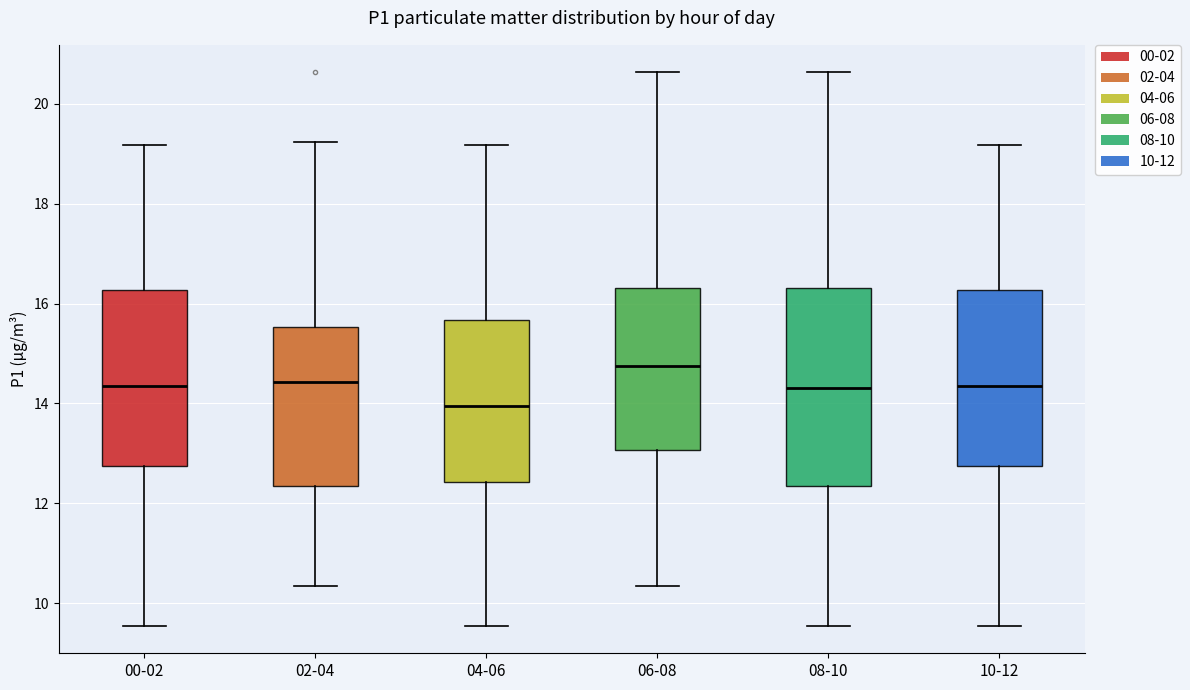

Comparing the boxes themselves (not the whiskers), which one is the tallest?

08-10